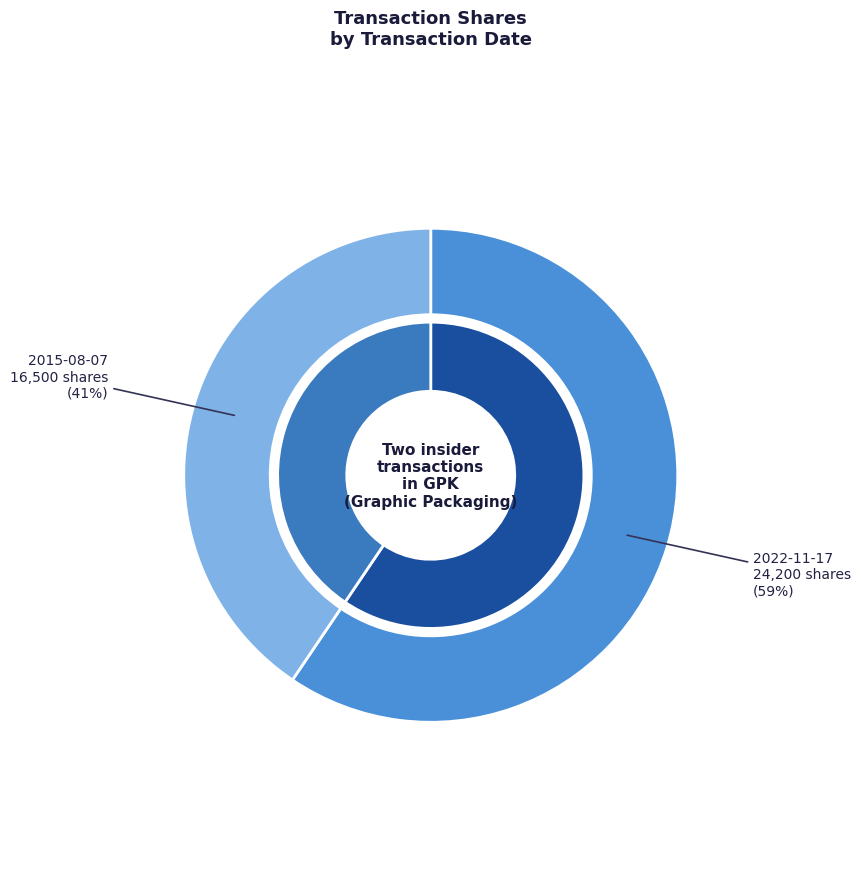

To the nearest percent, what is the difference between the largest and smallest slice percentages?

19%